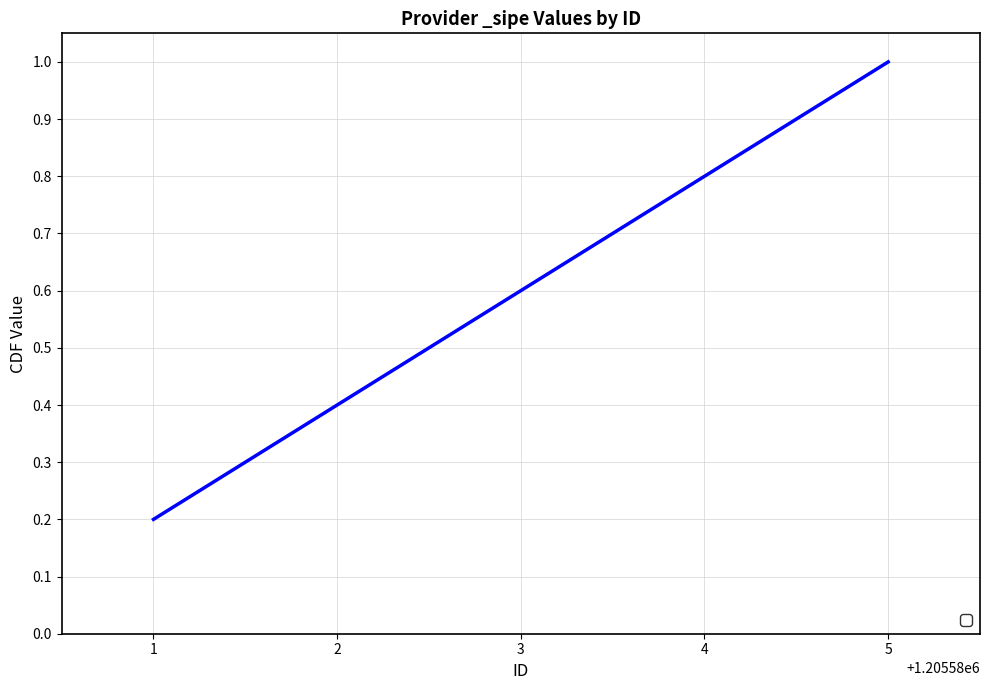

Rank the categories by value from lowest to highest.

1, 2, 3, 4, 5